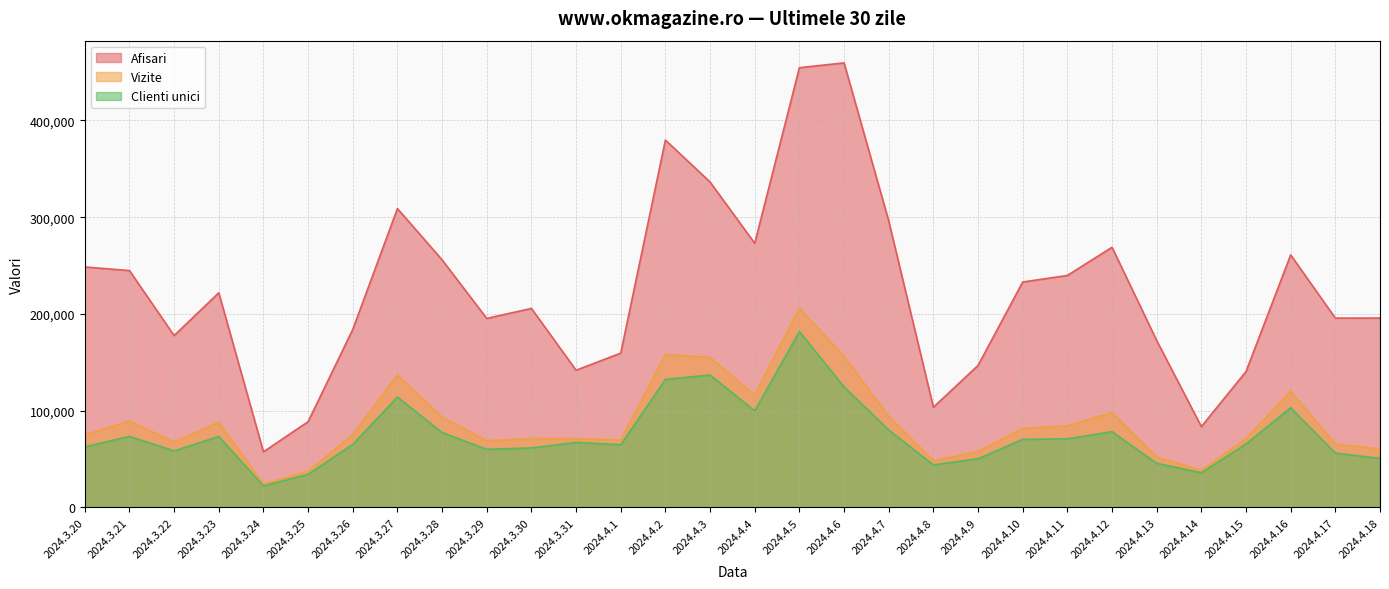

The Clienti unici series shows 87673 at 2024.3.26. True or false?

False